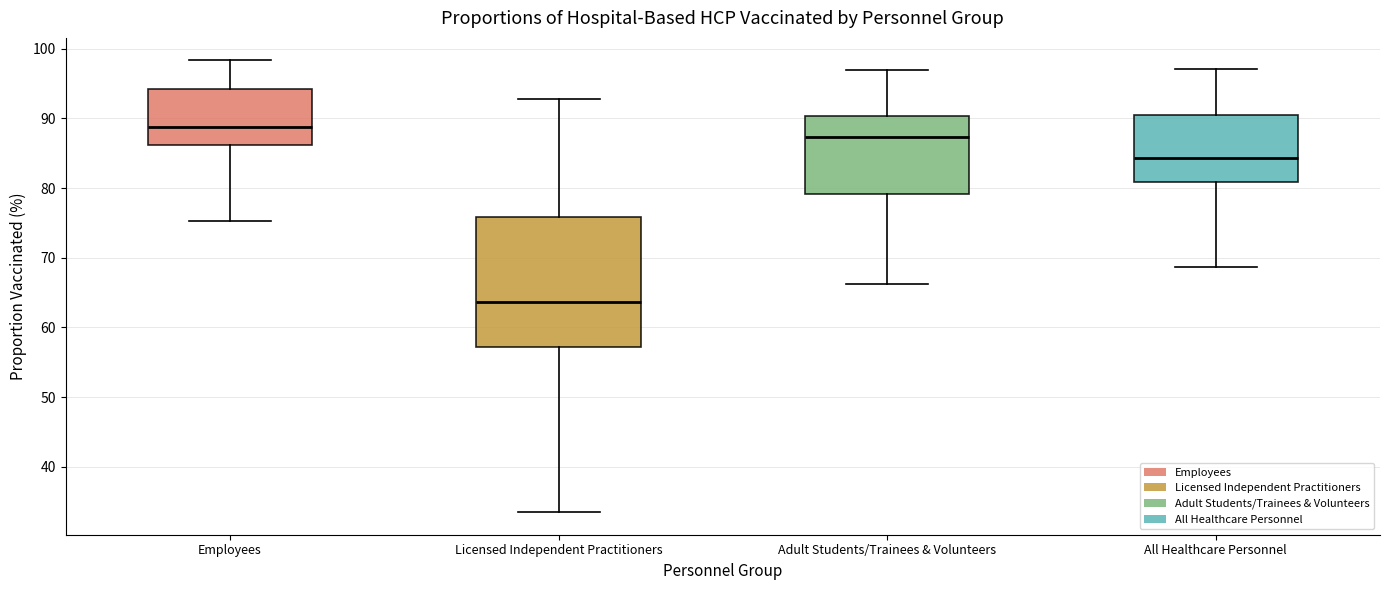

Which box's median line is the highest?

Employees